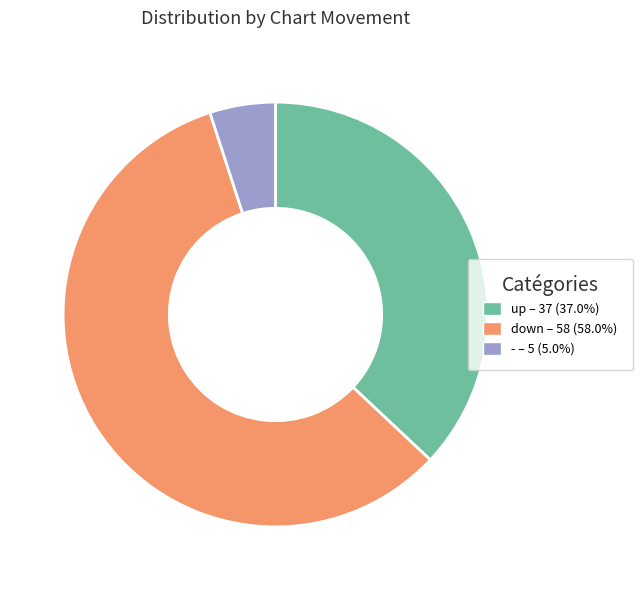

Do down and up together represent more than half of the pie?

Yes